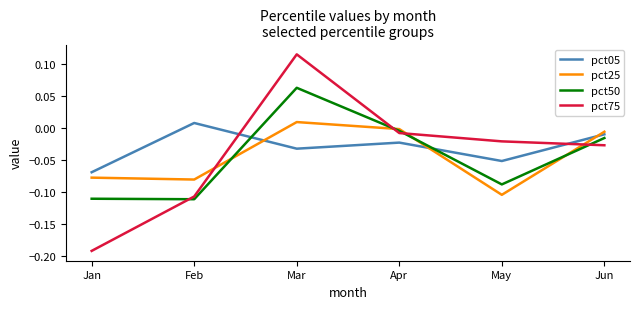

At how many categories does at least one series exceed 0?

2